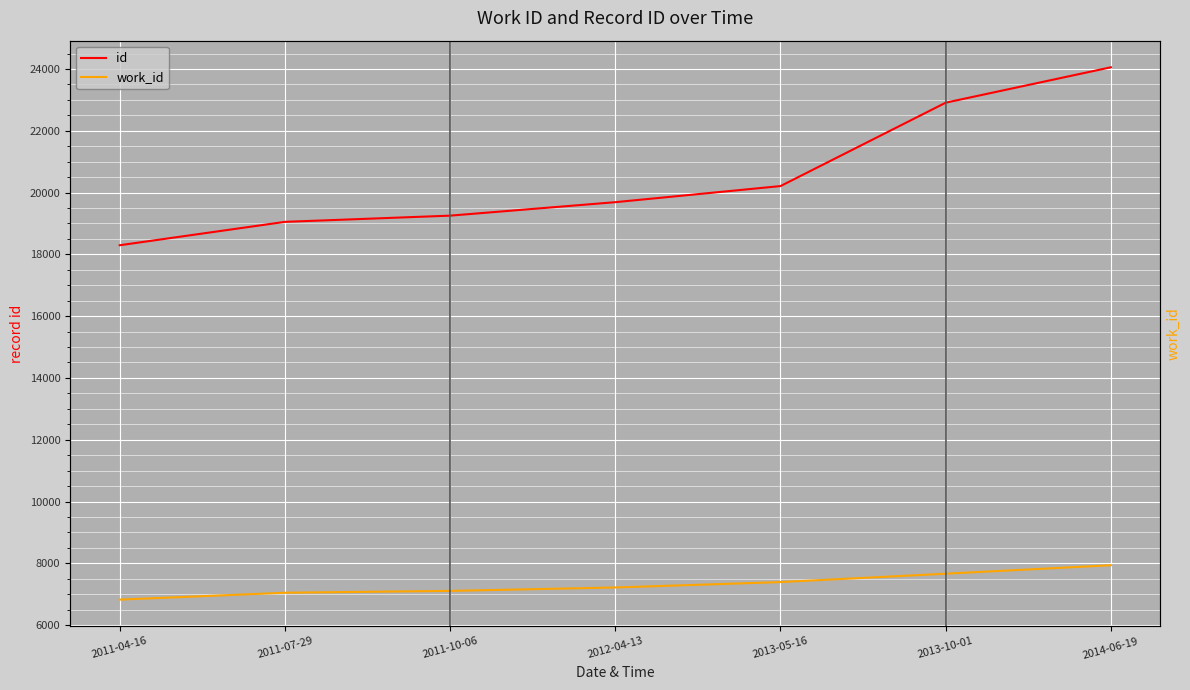

Reading left to right, list all the values displayed in this chart.

id: 2011-04-16=18294	2011-07-29=19051	2011-10-06=19252	2012-04-13=19688	2013-05-16=20209	2013-10-01=22908	2014-06-19=24054
work_id: 2011-04-16=6824	2011-07-29=7047	2011-10-06=7107	2012-04-13=7217	2013-05-16=7392	2013-10-01=7663	2014-06-19=7937